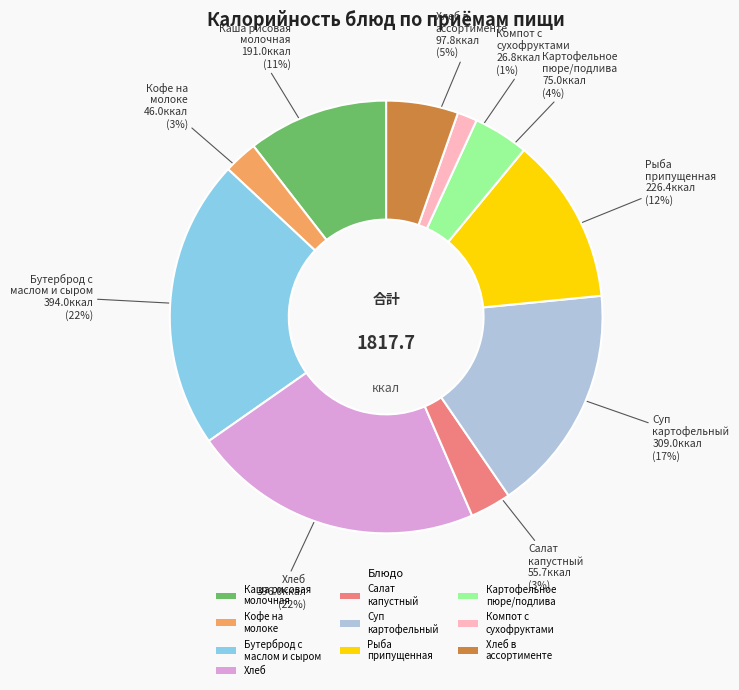

To the nearest percent, what is the average slice percentage?

10%